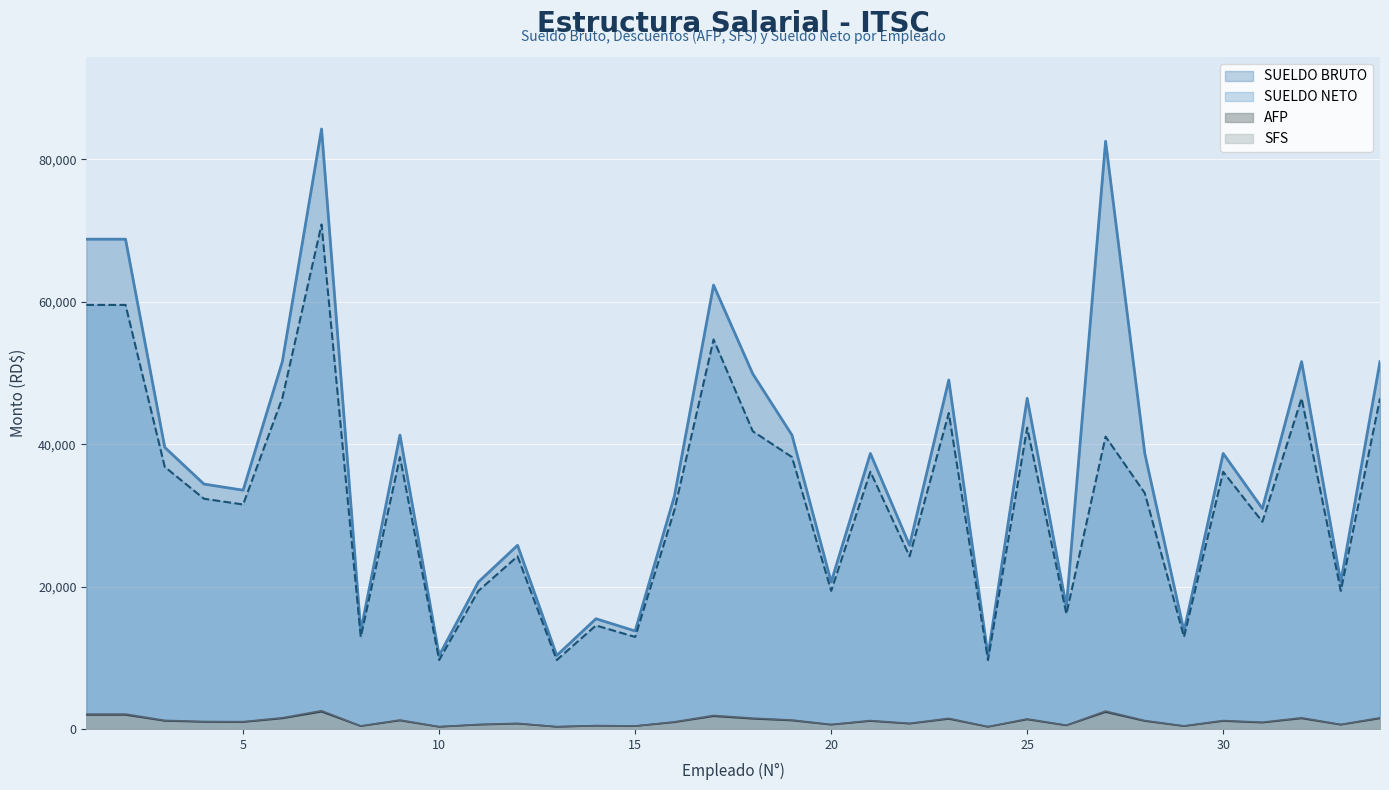

True or false: SUELDO NETO has a value of 12802.4 at 28.

False